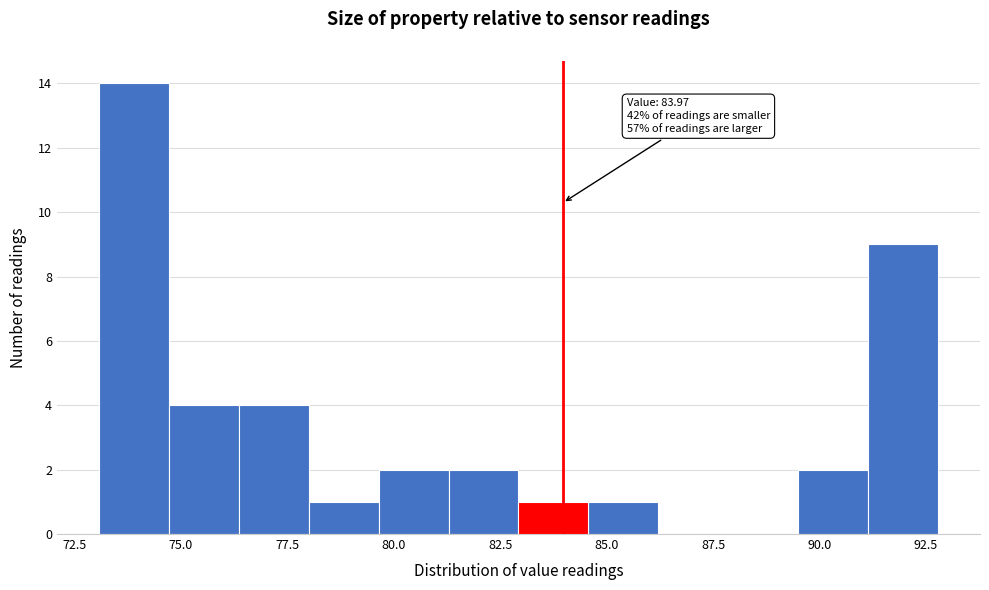

Read against the x-axis, roughly where is the centre of the tallest bar?

74.0